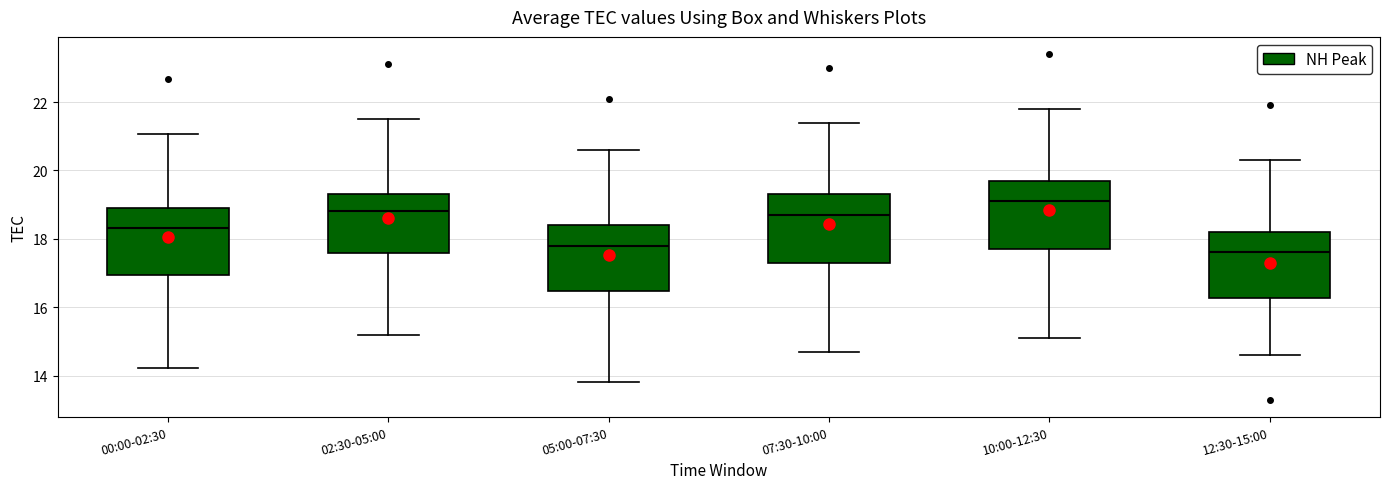

Reading left to right, read every box against the y-axis: the position of its median line, the range the box covers, and the ends of its whiskers. The values are not printed on the chart, so give them approximately, as read against the axis.

00:00-02:30: median 18.4, box 17.0 to 19.0, whiskers 14.2 to 21.0
02:30-05:00: median 18.8, box 17.6 to 19.4, whiskers 15.2 to 21.6
05:00-07:30: median 17.8, box 16.4 to 18.4, whiskers 13.8 to 20.6
07:30-10:00: median 18.8, box 17.4 to 19.4, whiskers 14.8 to 21.4
10:00-12:30: median 19.2, box 17.8 to 19.8, whiskers 15.2 to 21.8
12:30-15:00: median 17.6, box 16.2 to 18.2, whiskers 14.6 to 20.4